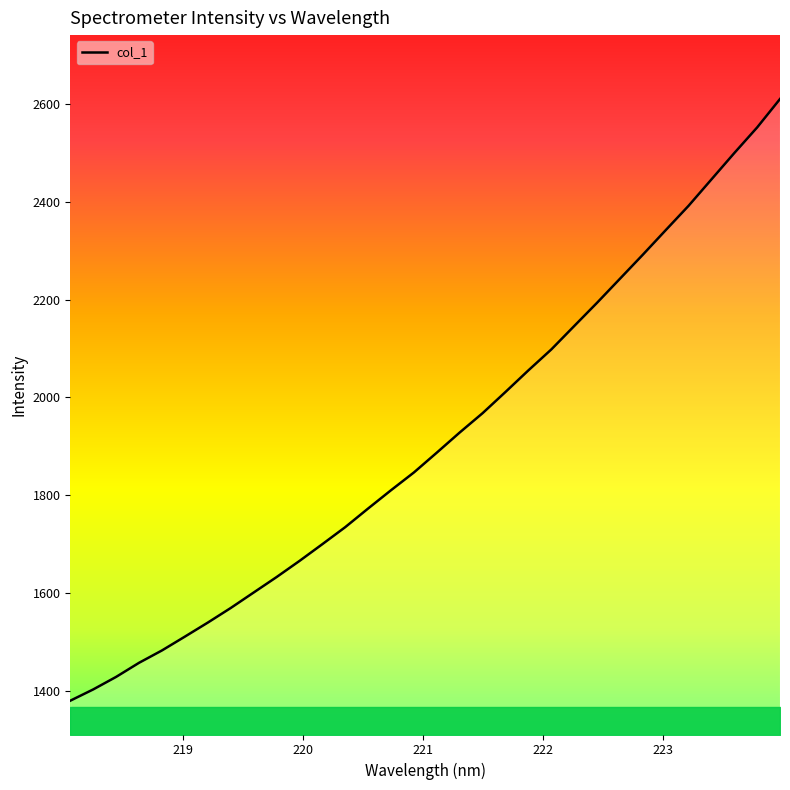

True or false: there are more than 1 points higher than both neighbors.

False